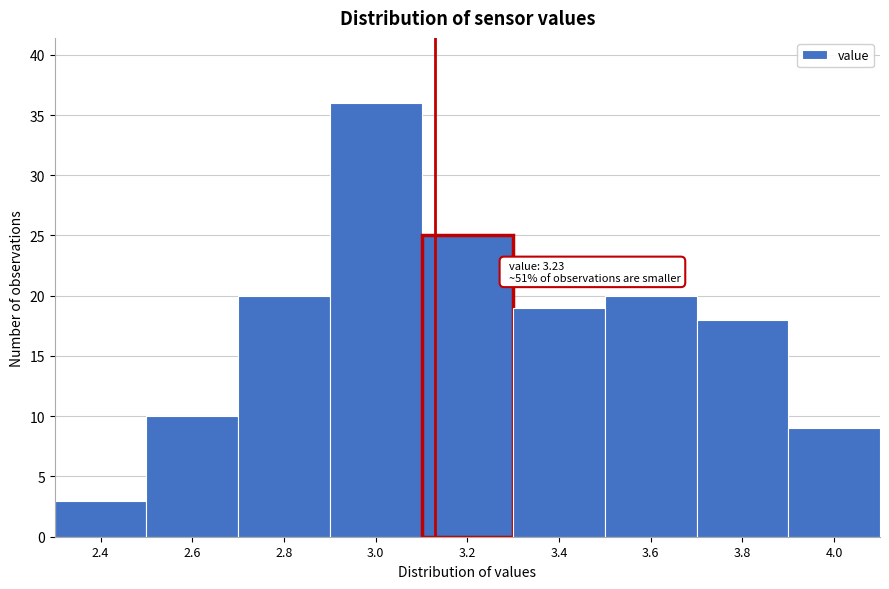

Reading left to right, extract all data points from this chart.

3	10	20	36	25	19	20	18	9